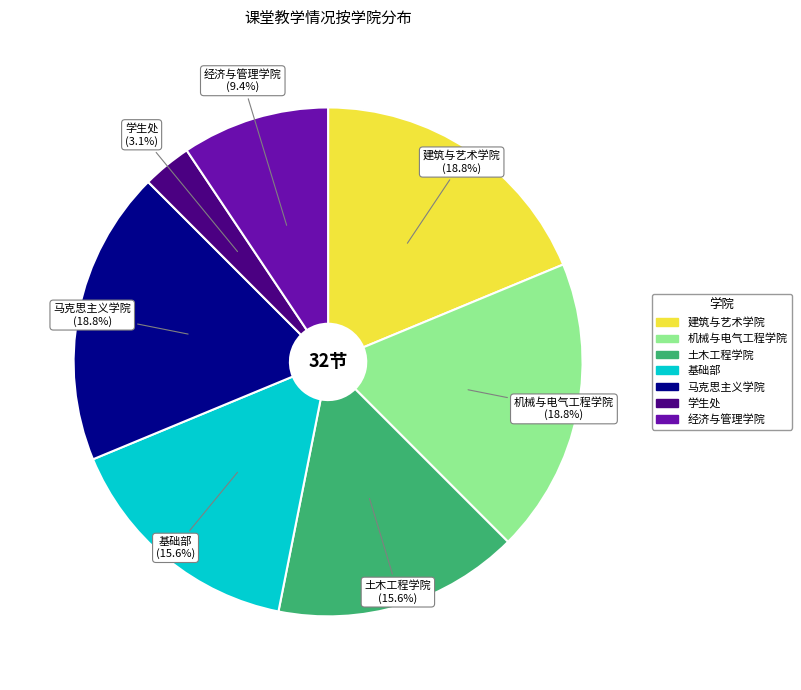

Count the number of slices in the pie.

7